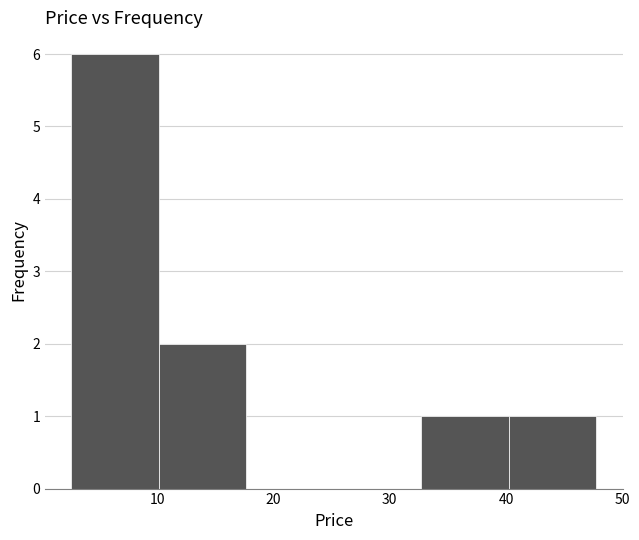

Reading left to right, transcribe this chart: for each bar, give the range it covers on the x-axis and its height. Neither the bar edges nor the heights are printed on the chart, so give them approximately, as read against the axes.

3 to 10: 6
10 to 18: 2
18 to 25: 0
25 to 33: 0
33 to 40: 1
40 to 48: 1